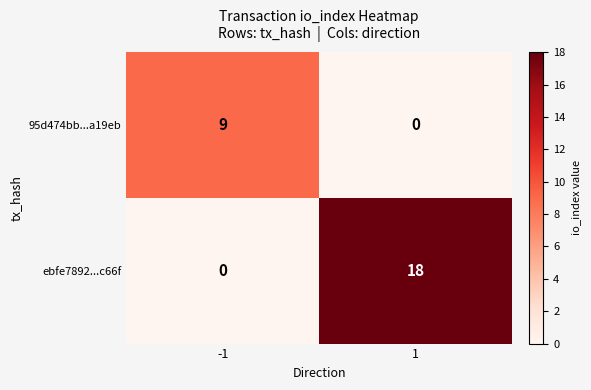

What is the sum of the 95d474bb...a19eb values at 1 and -1?

9